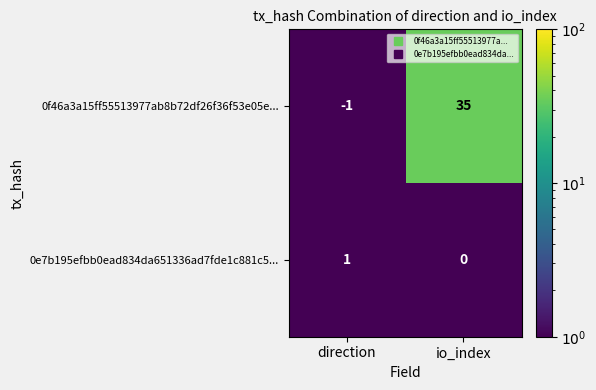

Reading left to right, list all the values displayed in this chart.

0f46a3a15ff55513977ab8b72df26f36f53e05e...: -1	35
0e7b195efbb0ead834da651336ad7fde1c881c5...: 1	0